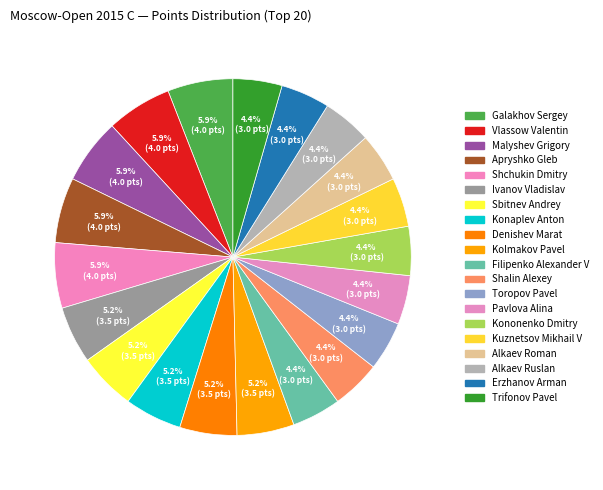

To the nearest percent, what portion does Shchukin Dmitry represent?

6%